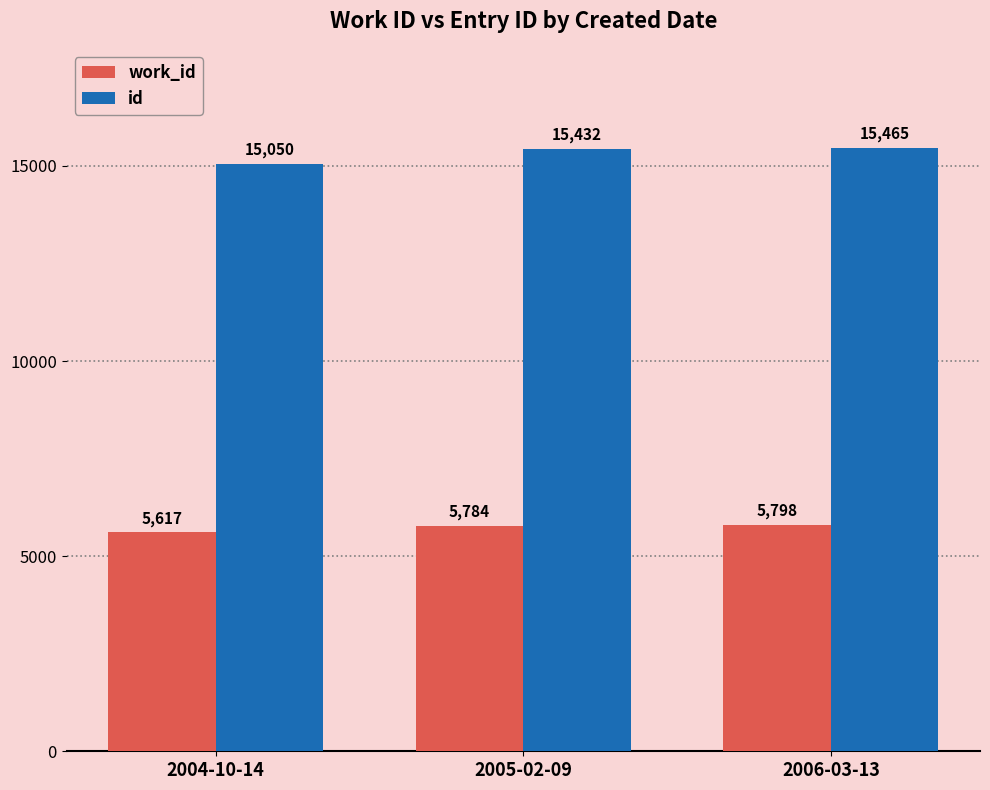

What is the label of the 3rd bar from the right?

2004-10-14